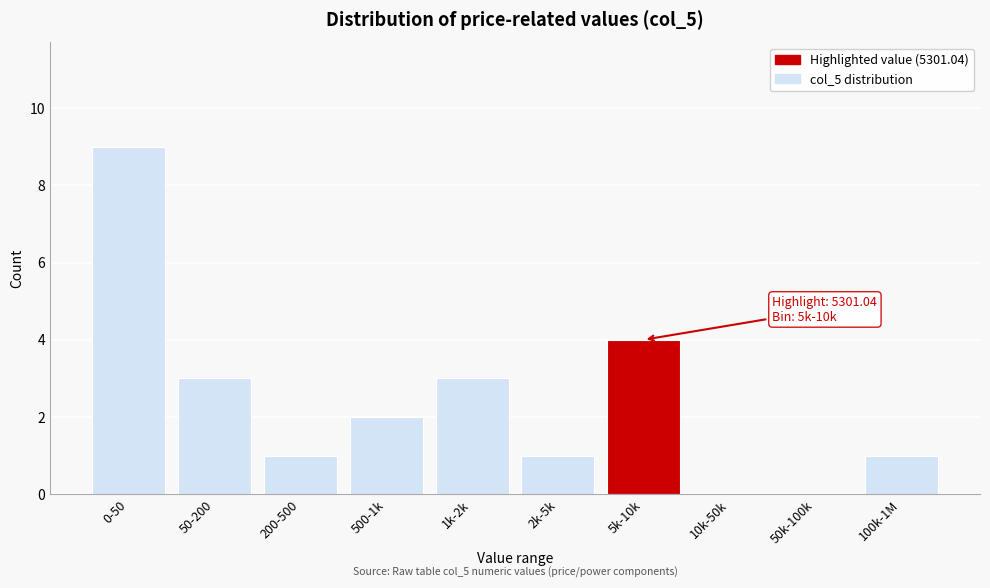

Reading left to right, what are all the values shown in this chart?

0-50=9	50-200=3	200-500=1	500-1k=2	1k-2k=3	2k-5k=1	5k-10k=4	10k-50k=0	50k-100k=0	100k-1M=1